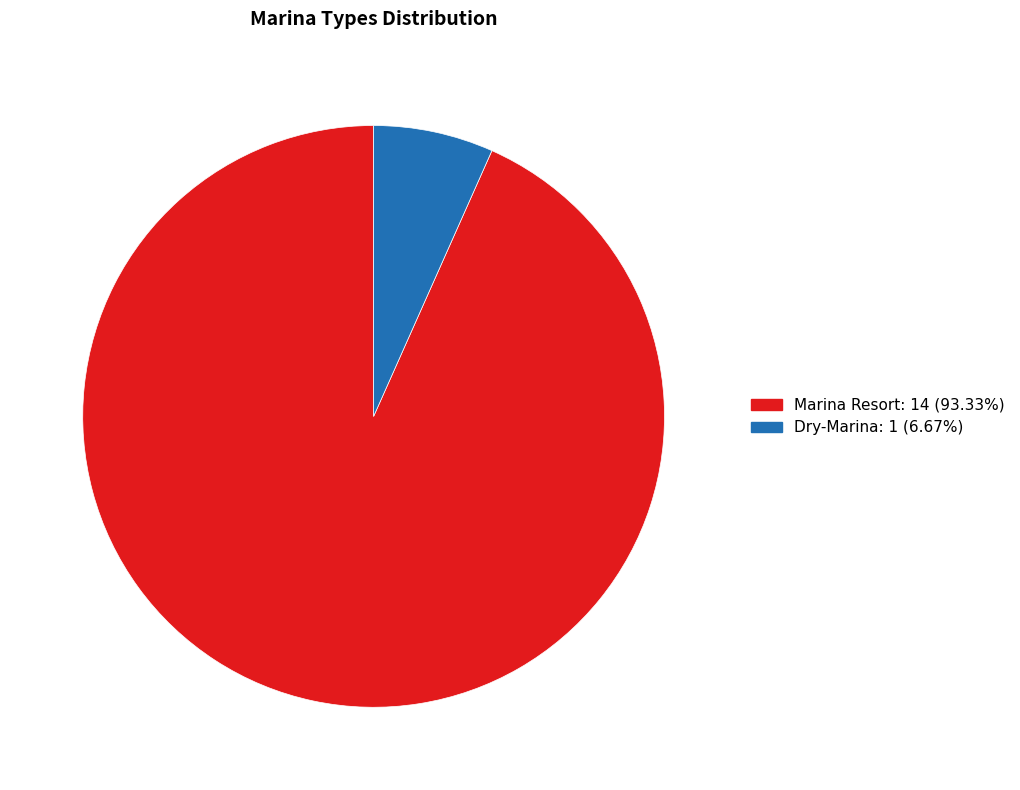

Count the number of slices in the pie.

2